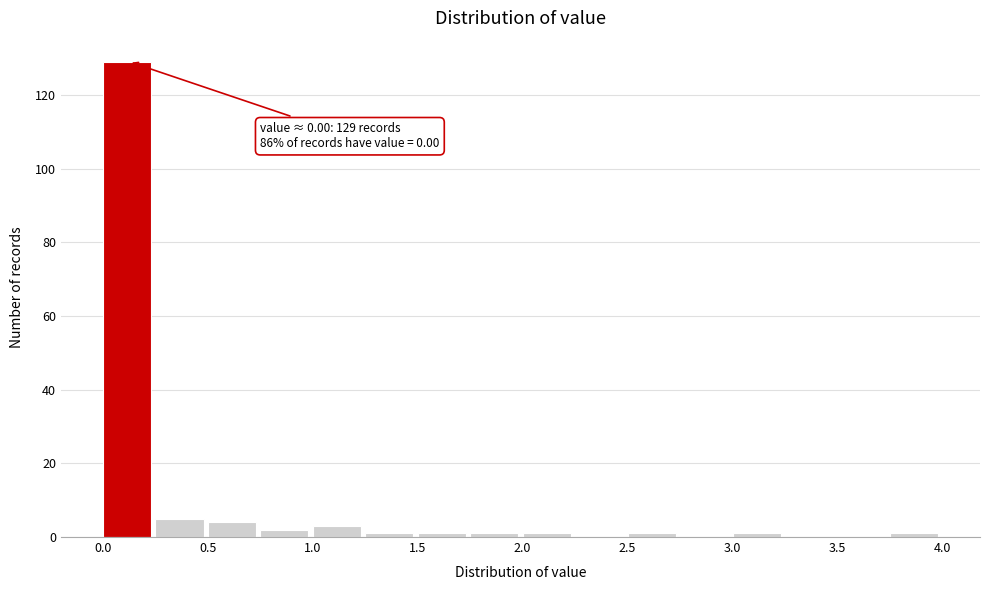

Which range on the x-axis has the tallest bar?

0.00 to 0.25